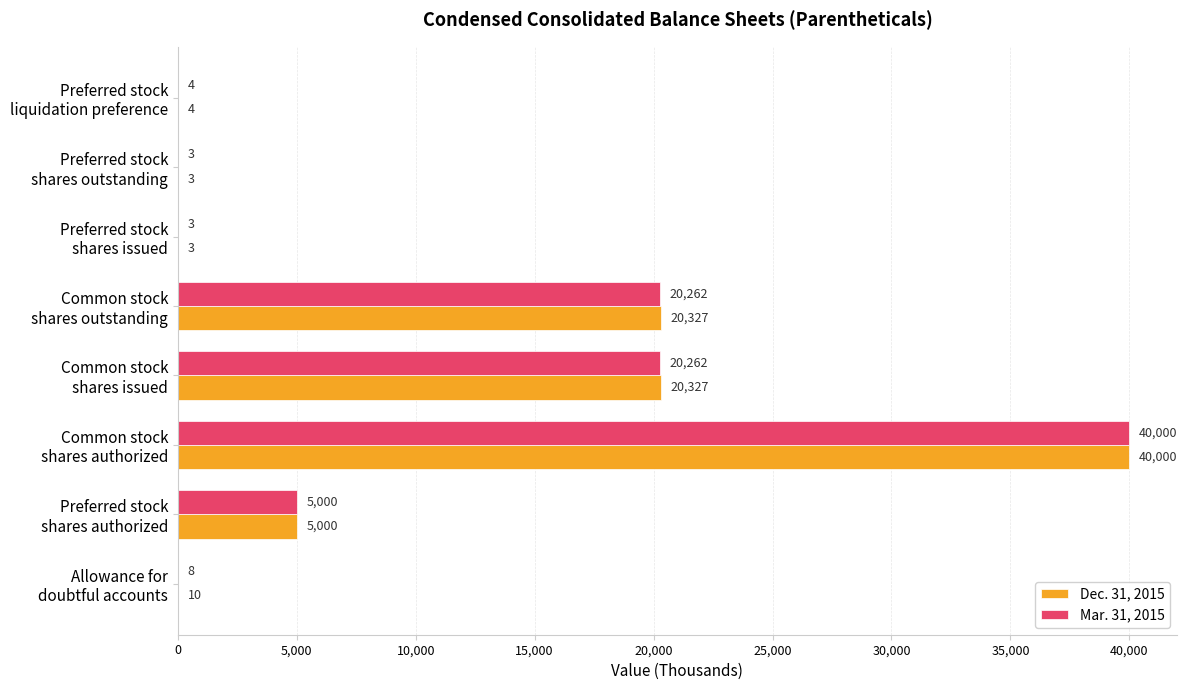

Which series has the largest total across all categories?

Dec. 31, 2015